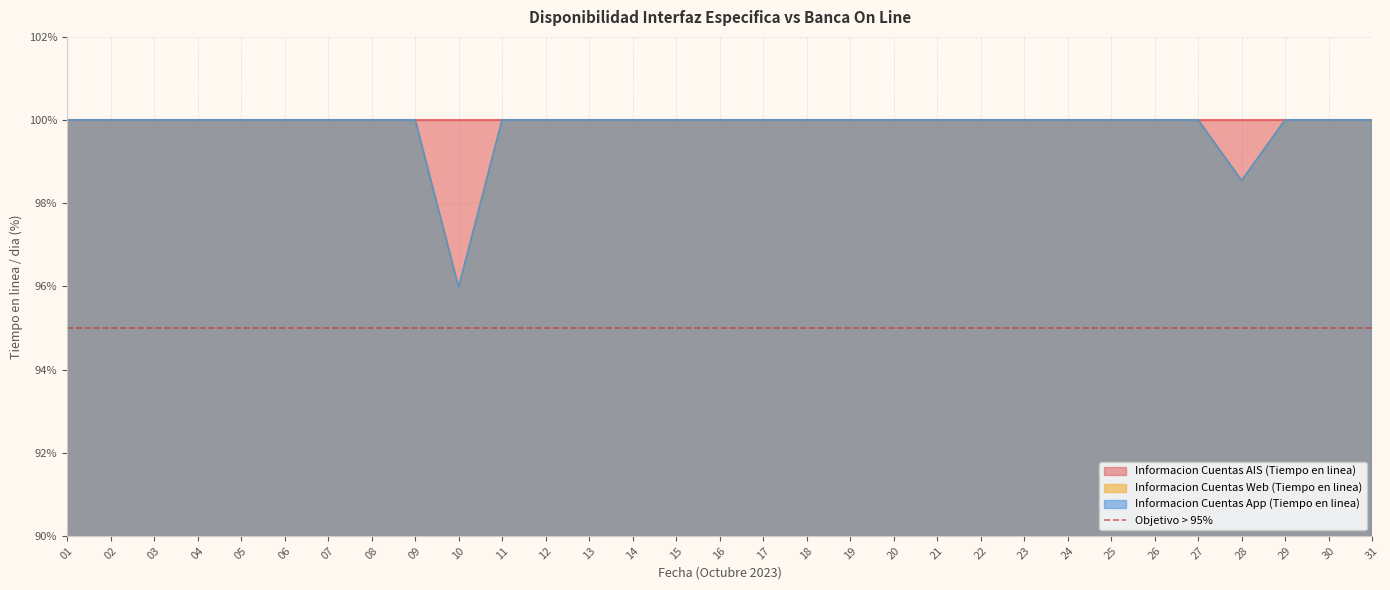

True or false: Informacion Cuentas App (Tiempo en linea) and Informacion Cuentas Web (Tiempo en linea) cross at least once.

False